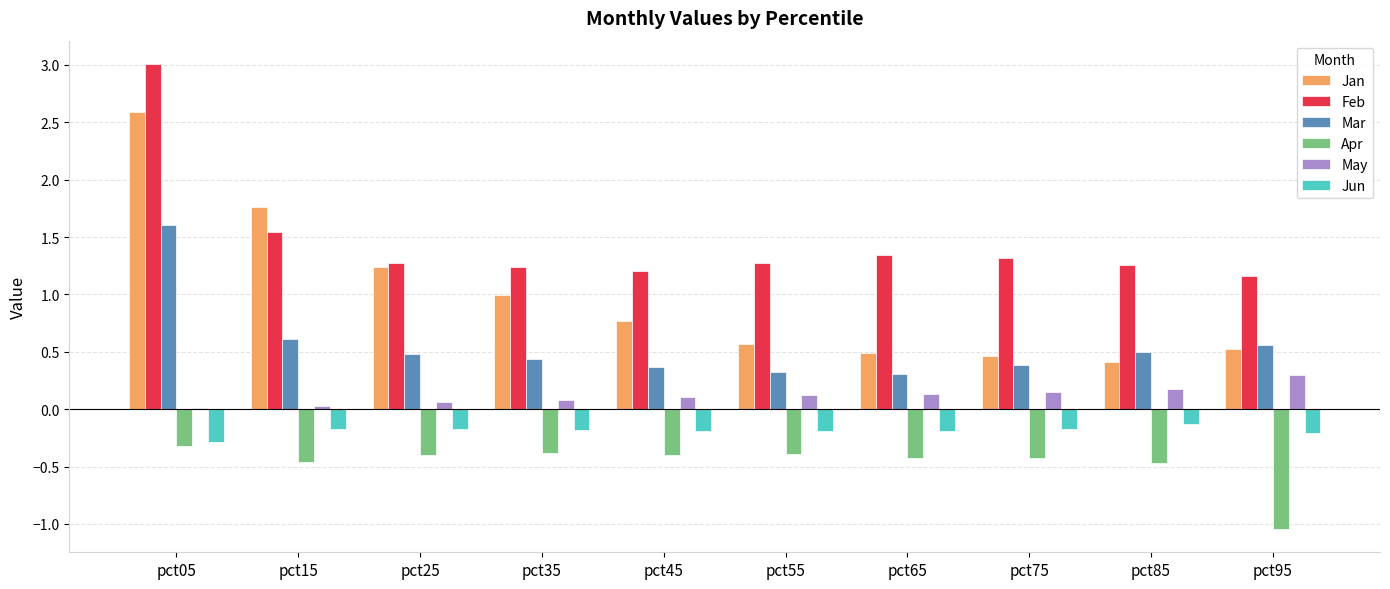

The value of Jun at pct05 is -0.3. True or false?

True